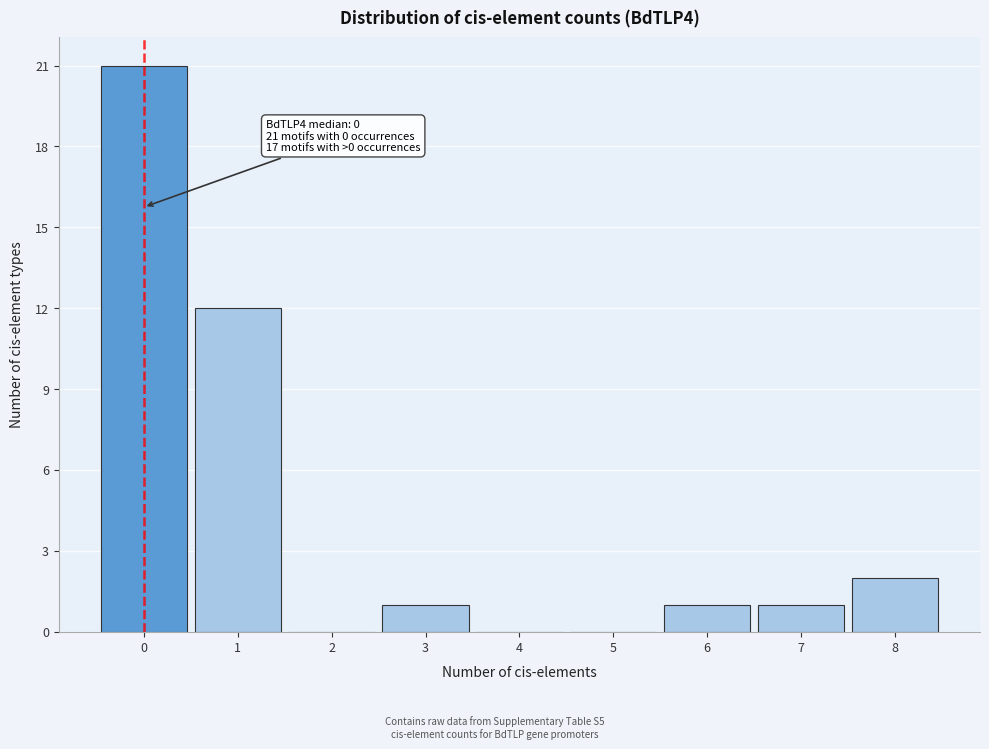

Which range on the x-axis has the tallest bar?

-0.5 to 0.5